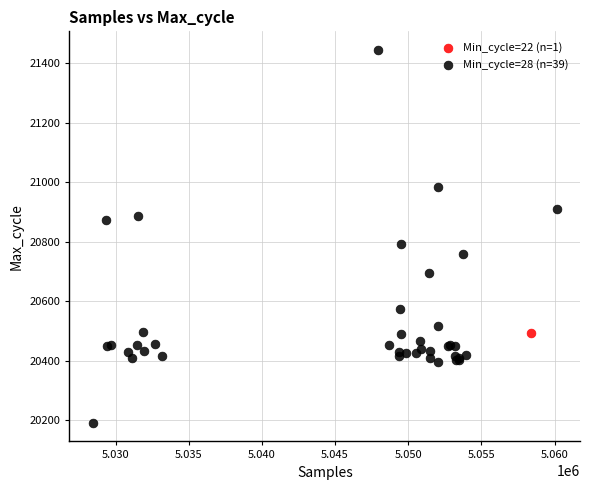

What are all the series names shown in the legend?

Min_cycle=22 (n=1), Min_cycle=28 (n=39)